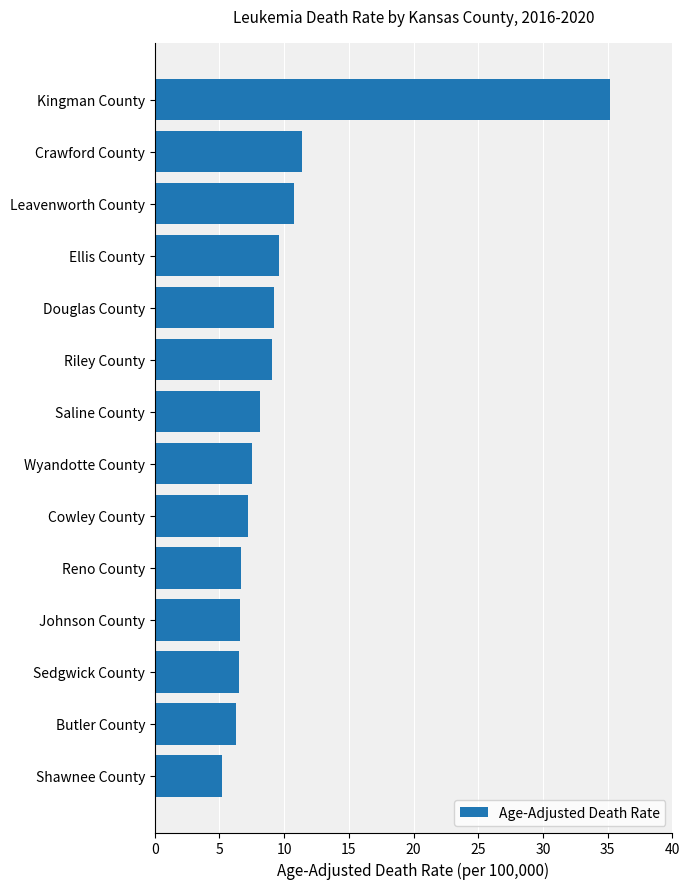

Approximately how many times larger is the value at Crawford County compared to Reno County?

1.7